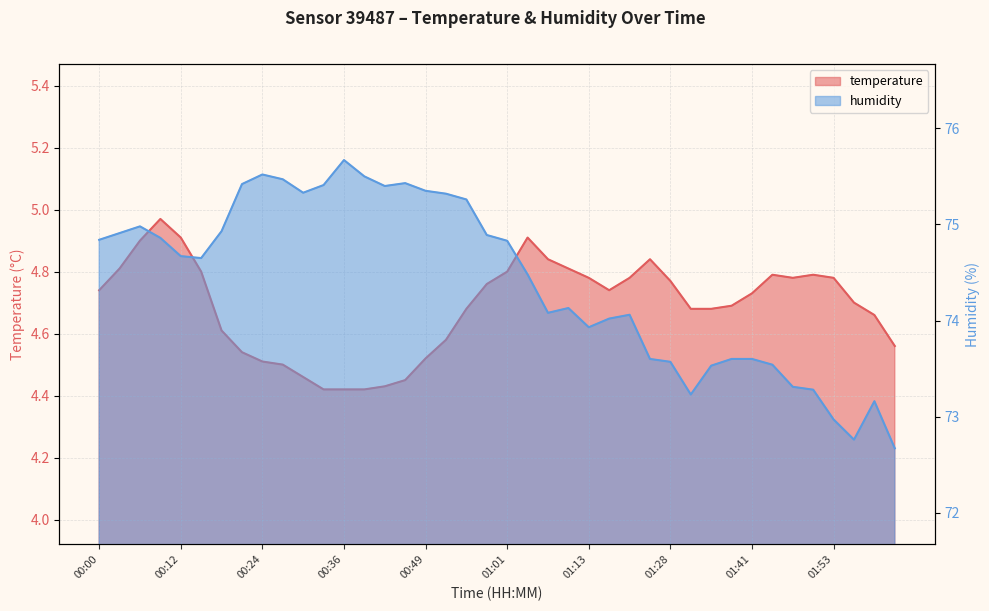

True or false: temperature and humidity cross at least once.

False